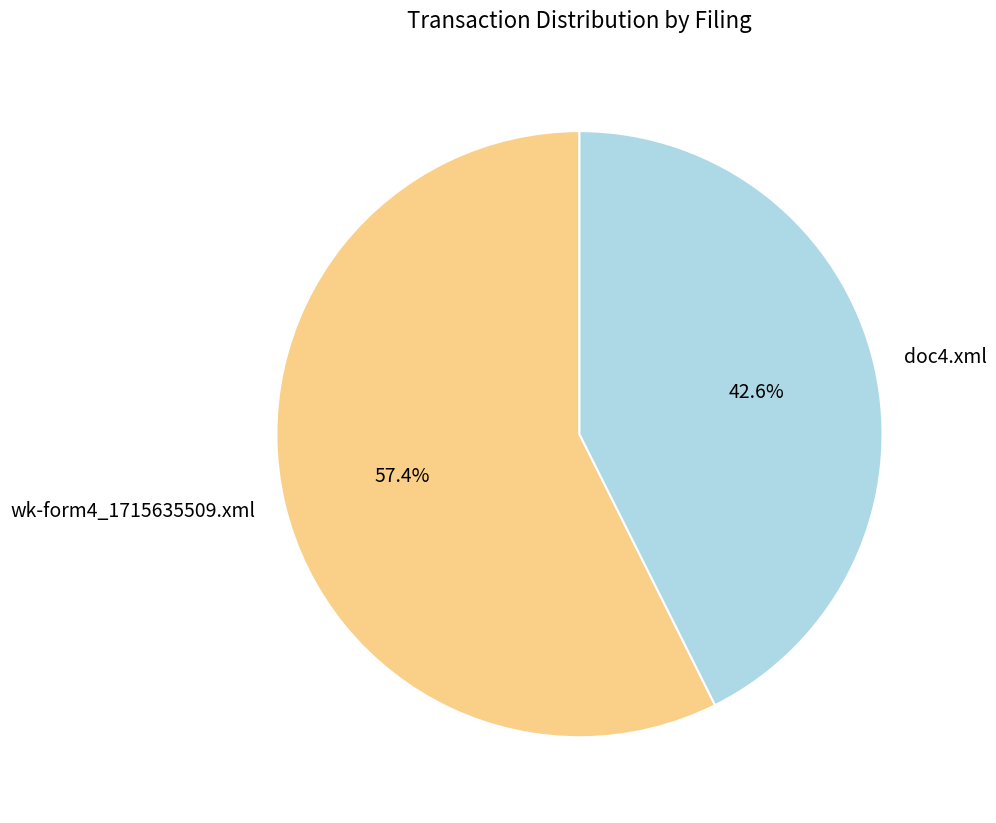

The wk-form4_1715635509.xml slice represents 49% of the pie. True or false?

False